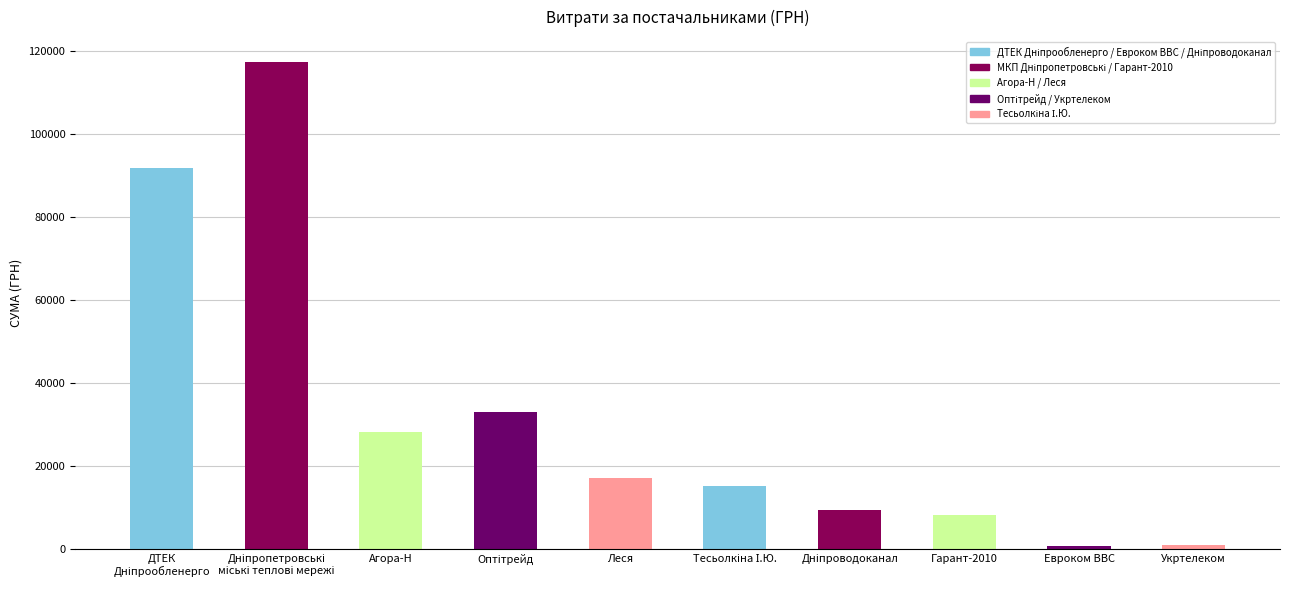

What is the label of the 5th bar from the left?

Леся